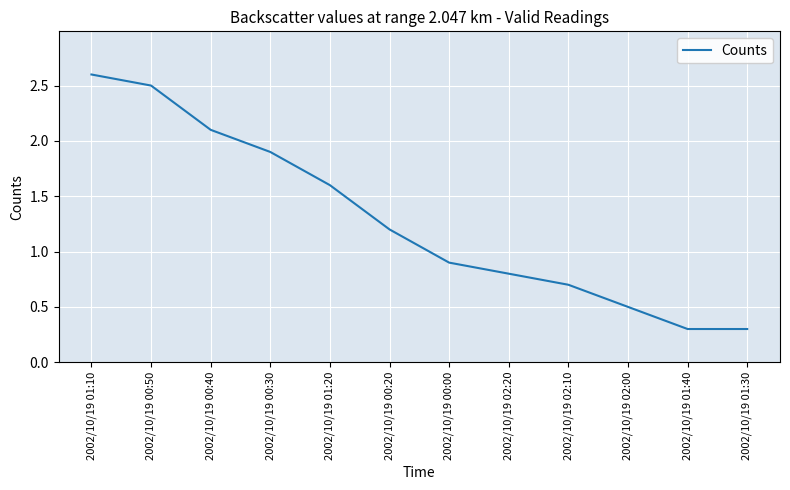

True or false: the data shows 0.5 at 2002/10/19 01:40.

False